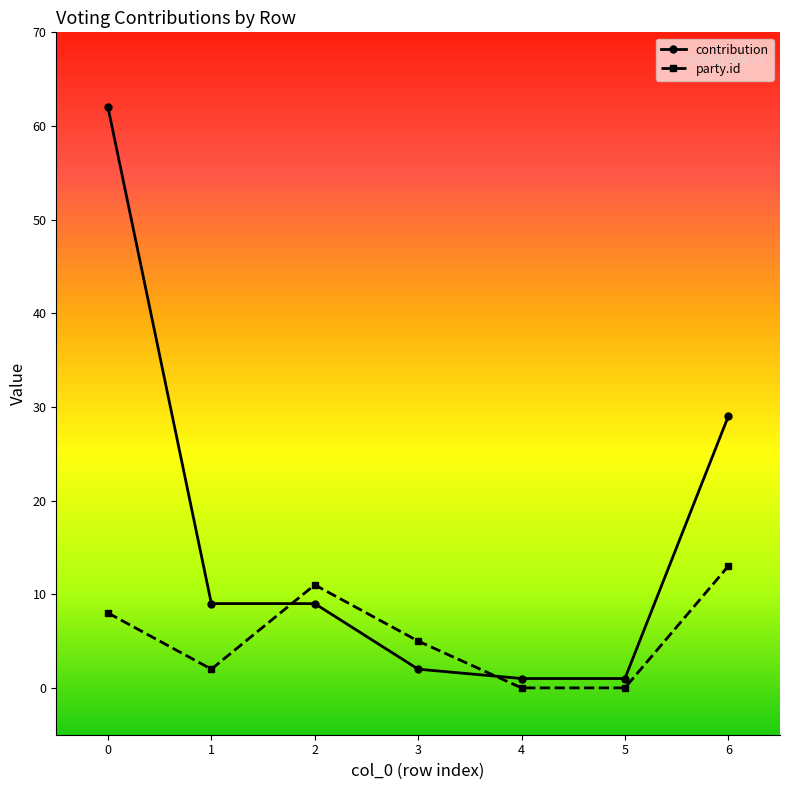

Which series has the largest total across all categories?

contribution